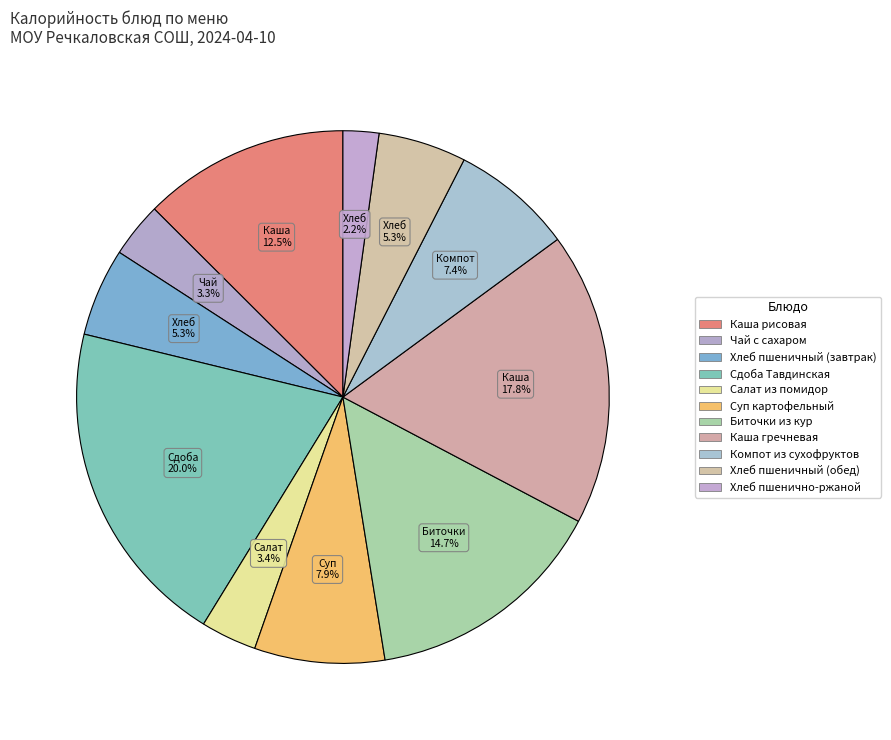

Combined, do Сдоба Тавдинская and Хлеб пшеничный (обед) account for over 50%?

No